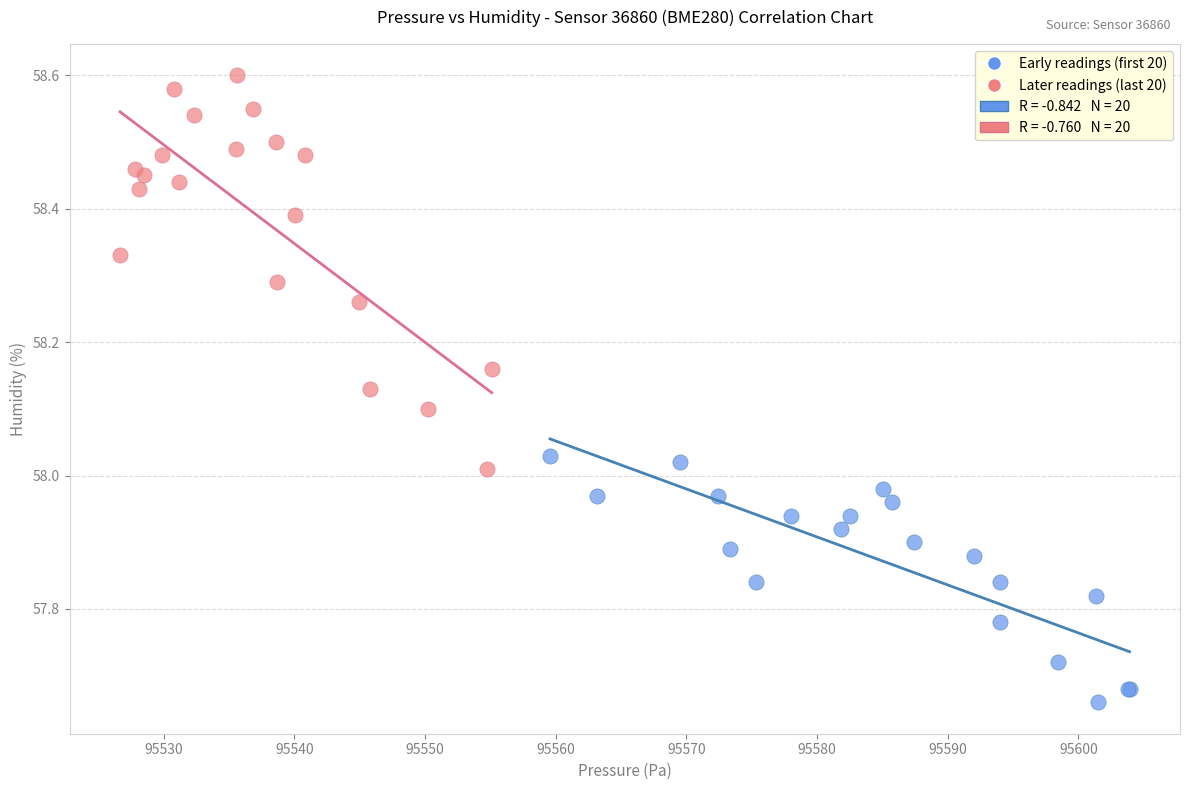

Which series has the widest spread of Y values?

Later readings (last 20)